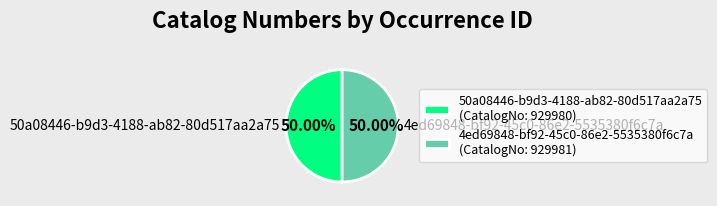

Do 4ed69848-bf92-45c0-86e2-5535380f6c7a and 50a08446-b9d3-4188-ab82-80d517aa2a75 together represent more than half of the pie?

Yes